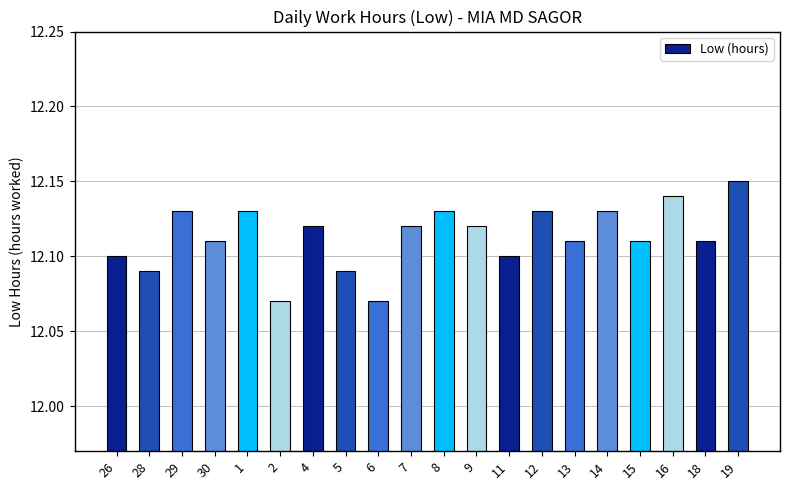

Are the bars horizontal?

No